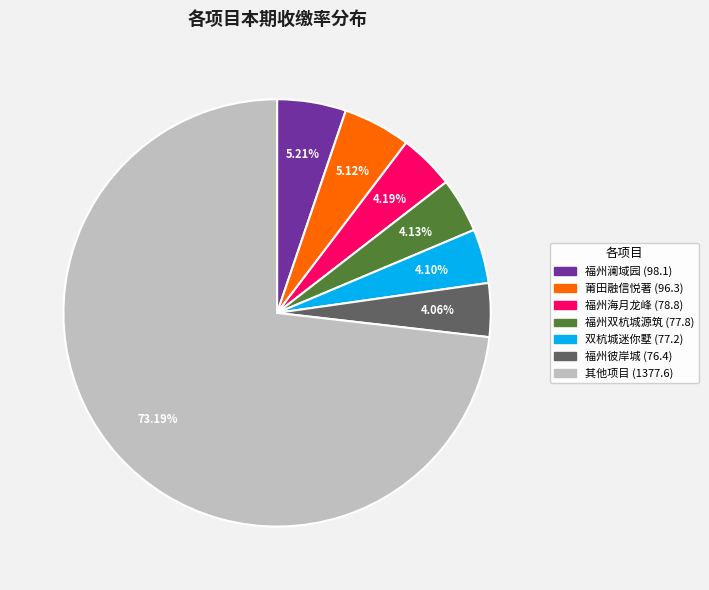

To the nearest percent, what is the average slice percentage?

14%